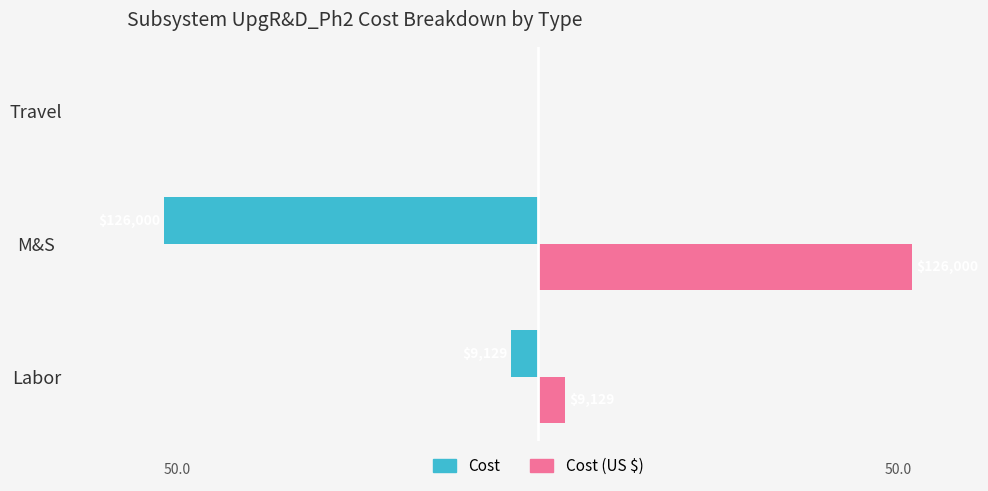

What are all the series names shown in the legend?

Cost, Cost (US $)